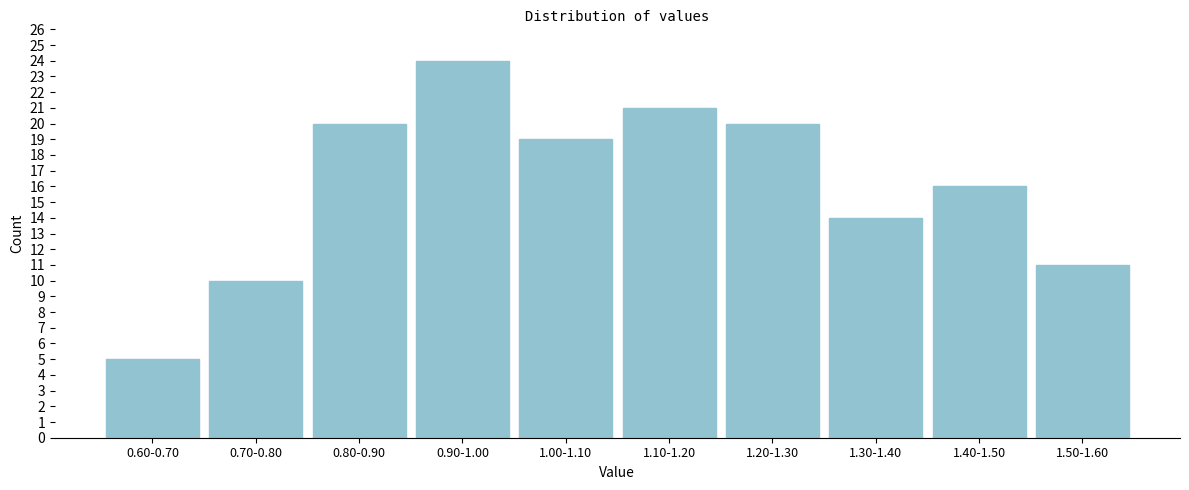

Reading left to right, transcribe all the data shown in this chart.

0.60-0.70=5	0.70-0.80=10	0.80-0.90=20	0.90-1.00=24	1.00-1.10=19	1.10-1.20=21	1.20-1.30=20	1.30-1.40=14	1.40-1.50=16	1.50-1.60=11